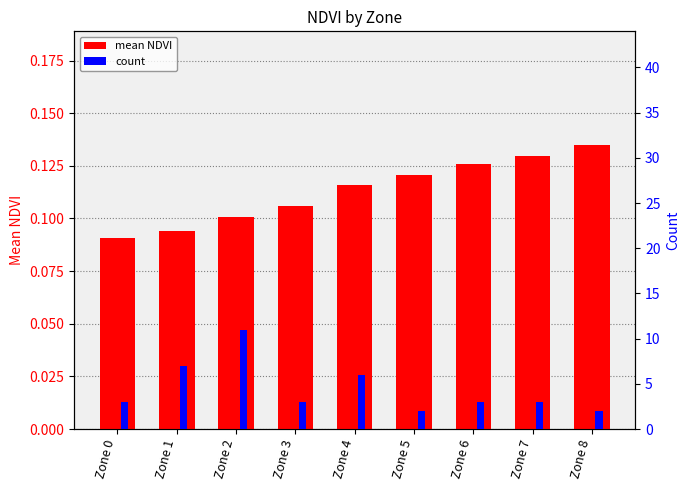

What is the lowest value of the count series?

2.0